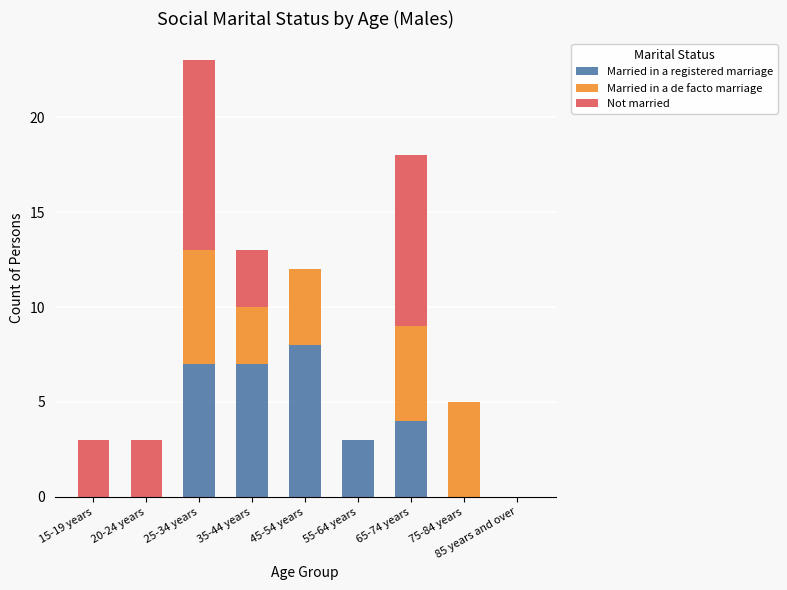

The Married in a registered marriage series shows -3 at 15-19 years. True or false?

False